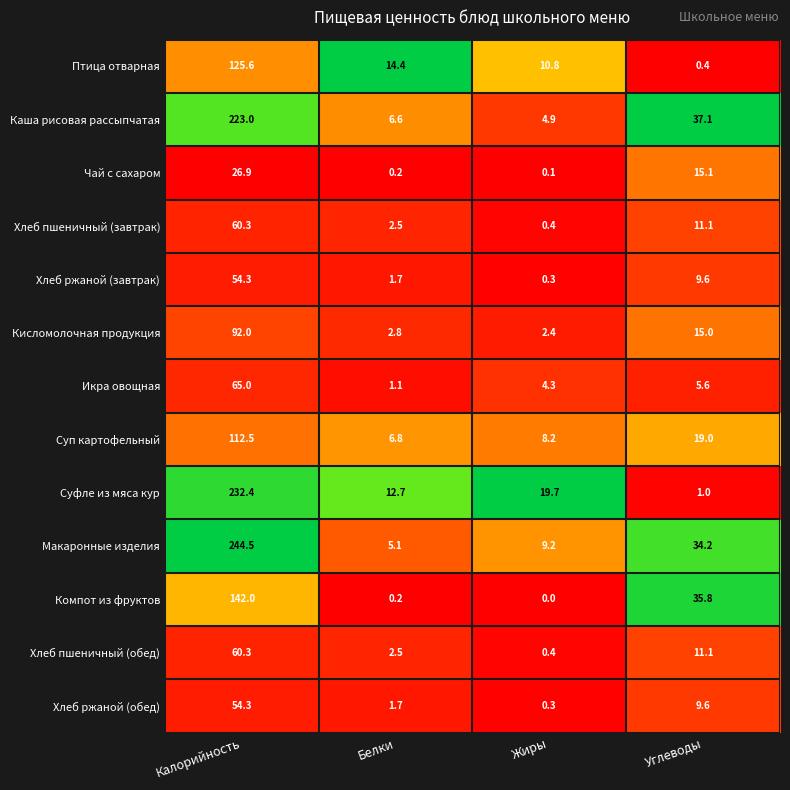

The value of Компот из фруктов at Жиры is 89.8. True or false?

False